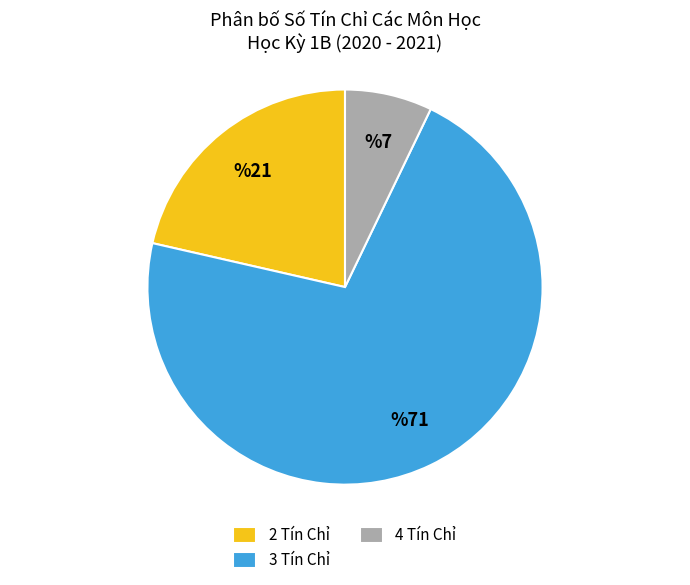

How many slices are in this pie chart?

3